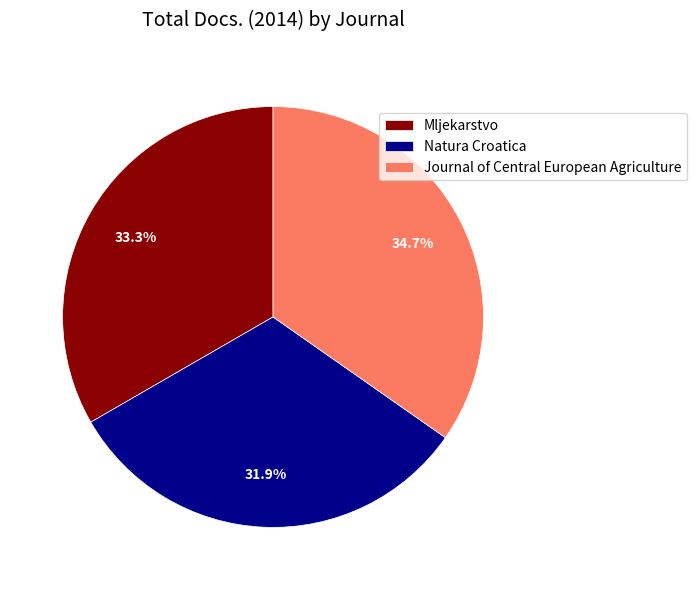

What is the largest slice in the pie chart?

Journal of Central European Agriculture